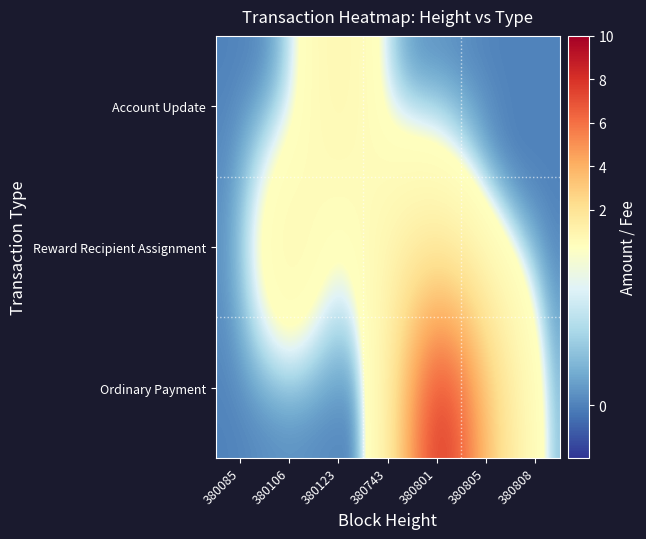

At how many categories does at least one series exceed 9?

1